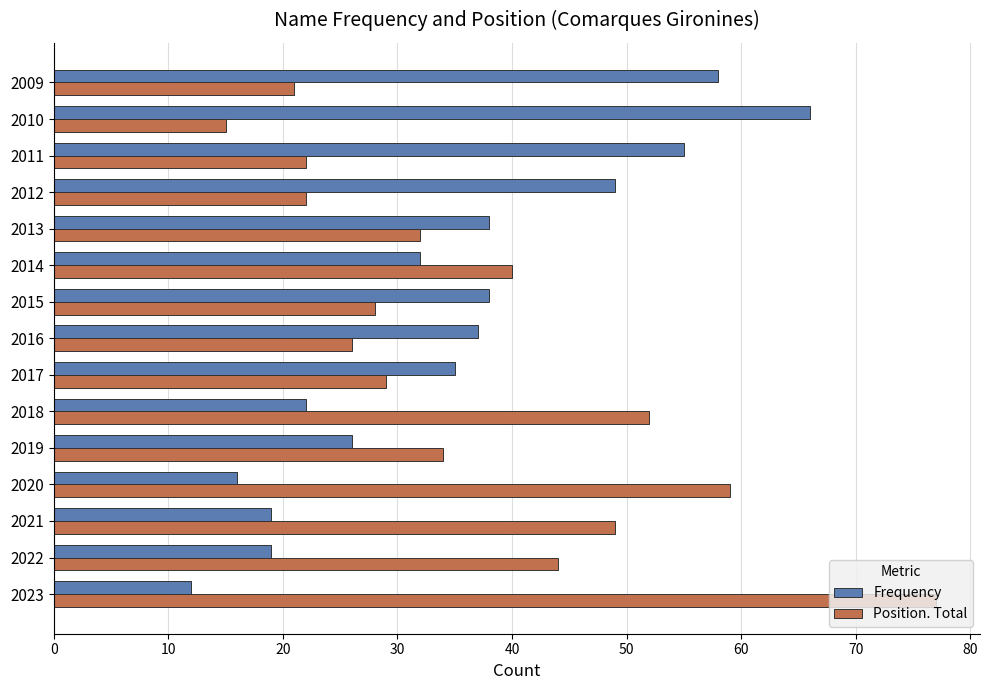

Which series has the largest total across all categories?

Position. Total